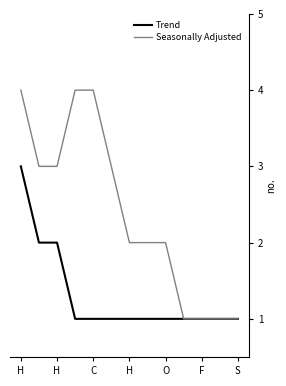

Rank the series by their average value, from lowest to highest.

Trend, Seasonally Adjusted